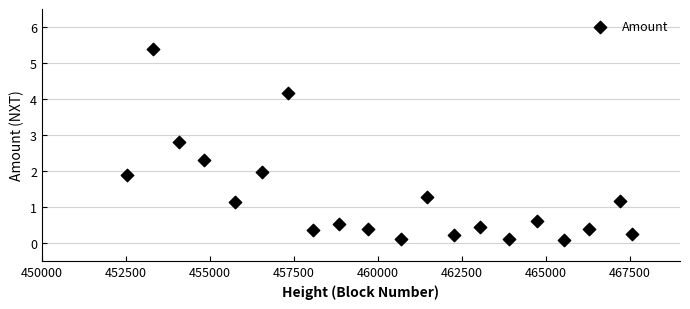

What is the range of X values (max minus min)?

15033.0